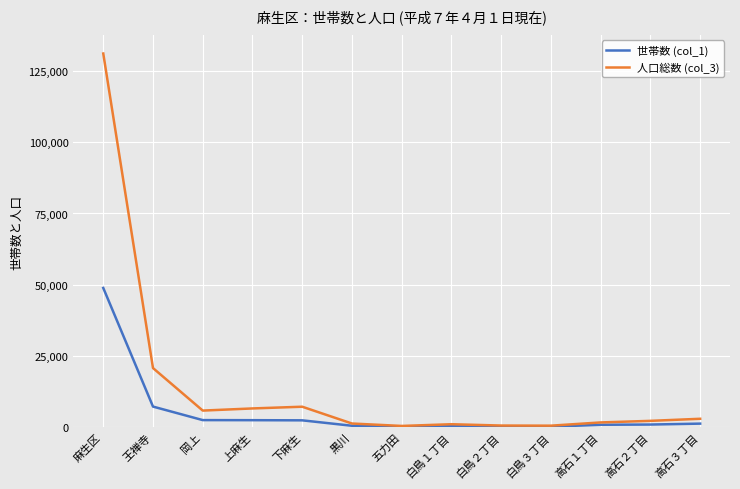

At which label does 世帯数 (col_1) reach its peak?

麻生区